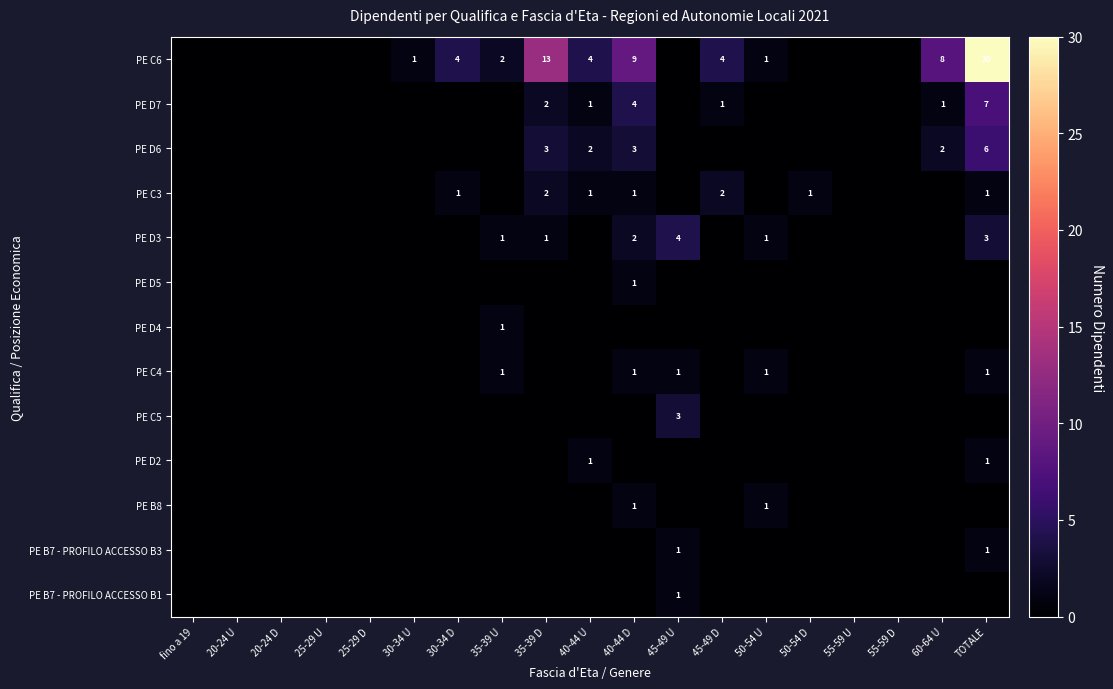

Is it true that PE D7 equals 1 at 40-44 U?

True